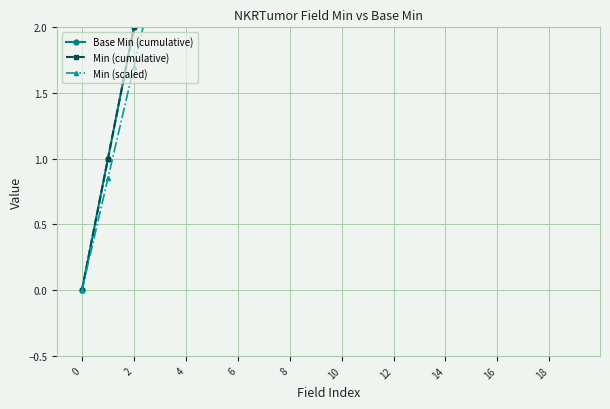

What is the sum of the Min (cumulative) values at 14 and 12?

8.0